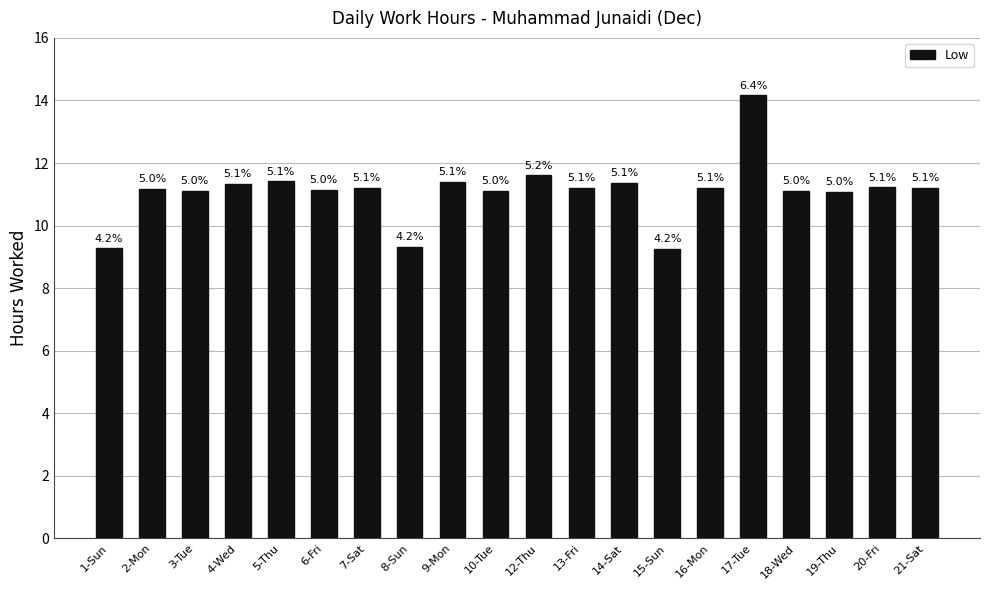

What is the difference between the second highest and second lowest values?

2.3